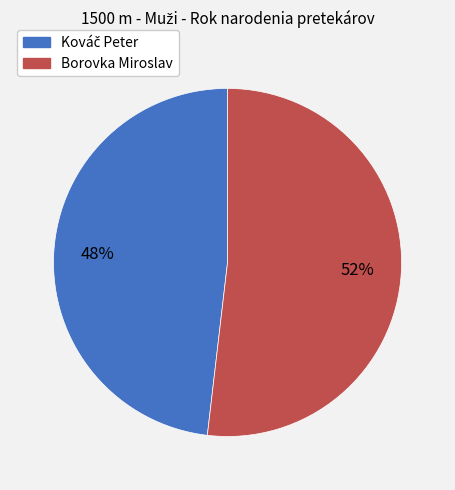

Which category accounts for the majority?

Borovka Miroslav